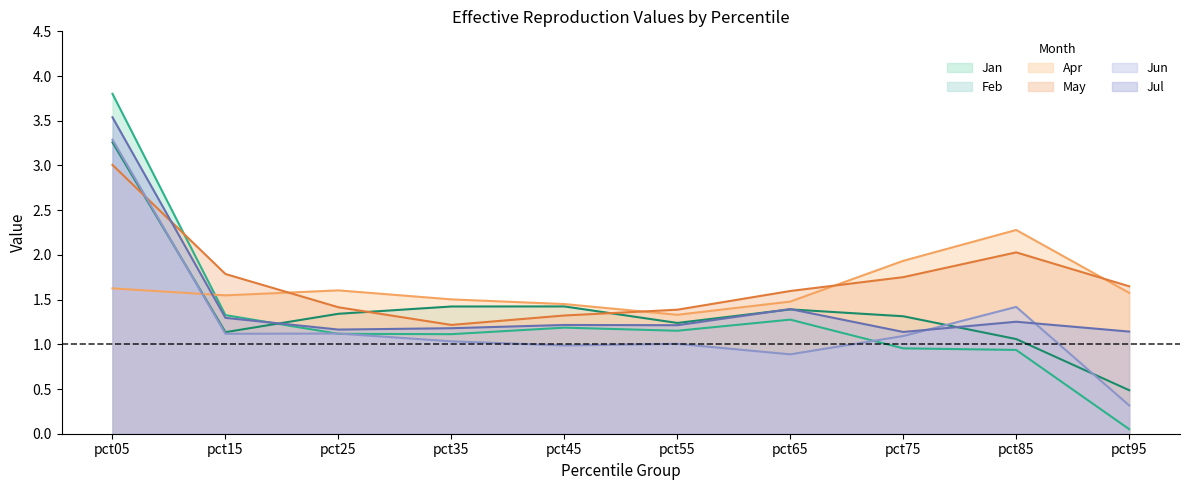

What is the difference between the May values at pct95 and pct25?

0.2